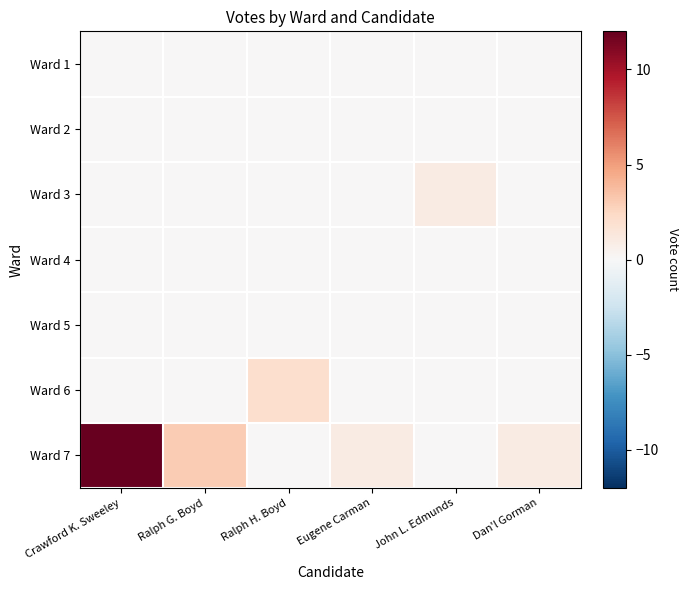

Reading left to right, extract all data points from this chart.

Ward 1: Crawford K. Sweeley=0	Ralph G. Boyd=0	Ralph H. Boyd=0	Eugene Carman=0	John L. Edmunds=0	Dan'l Gorman=0
Ward 2: Crawford K. Sweeley=0	Ralph G. Boyd=0	Ralph H. Boyd=0	Eugene Carman=0	John L. Edmunds=0	Dan'l Gorman=0
Ward 3: Crawford K. Sweeley=0	Ralph G. Boyd=0	Ralph H. Boyd=0	Eugene Carman=0	John L. Edmunds=1	Dan'l Gorman=0
Ward 4: Crawford K. Sweeley=0	Ralph G. Boyd=0	Ralph H. Boyd=0	Eugene Carman=0	John L. Edmunds=0	Dan'l Gorman=0
Ward 5: Crawford K. Sweeley=0	Ralph G. Boyd=0	Ralph H. Boyd=0	Eugene Carman=0	John L. Edmunds=0	Dan'l Gorman=0
Ward 6: Crawford K. Sweeley=0	Ralph G. Boyd=0	Ralph H. Boyd=2	Eugene Carman=0	John L. Edmunds=0	Dan'l Gorman=0
Ward 7: Crawford K. Sweeley=12	Ralph G. Boyd=3	Ralph H. Boyd=0	Eugene Carman=1	John L. Edmunds=0	Dan'l Gorman=1